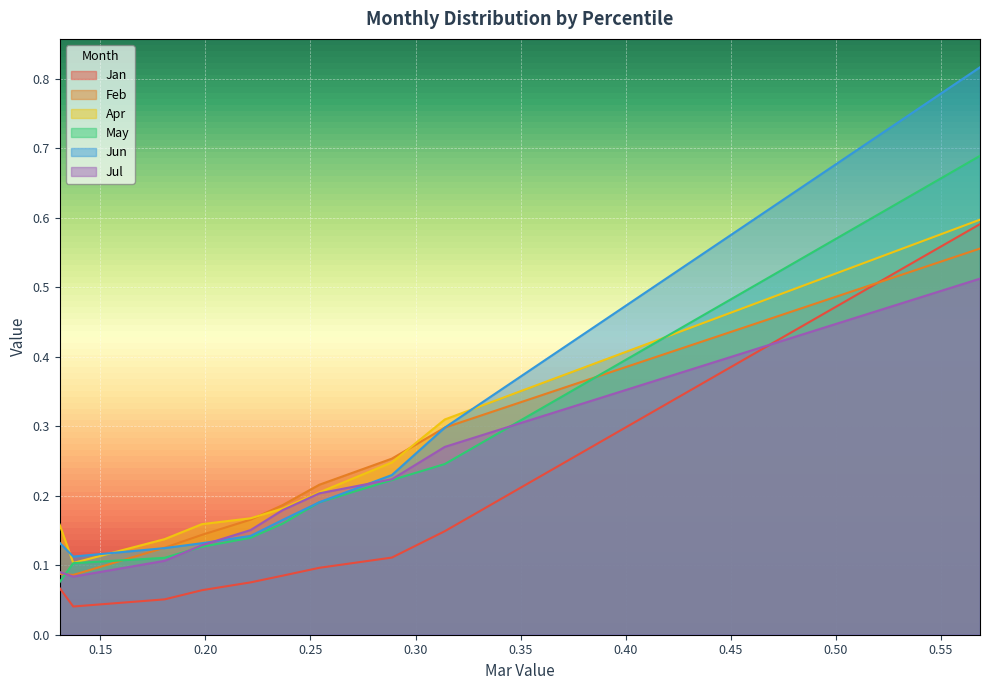

At how many categories does at least one series exceed 0?

10